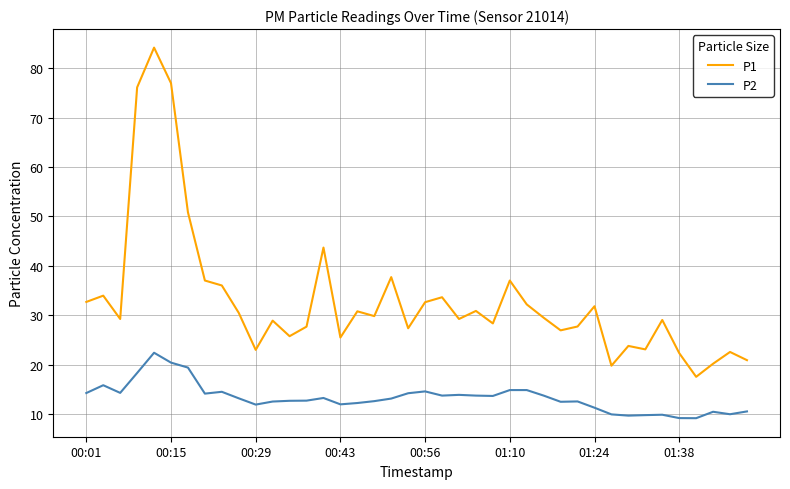

Which series has the largest total across all categories?

P1